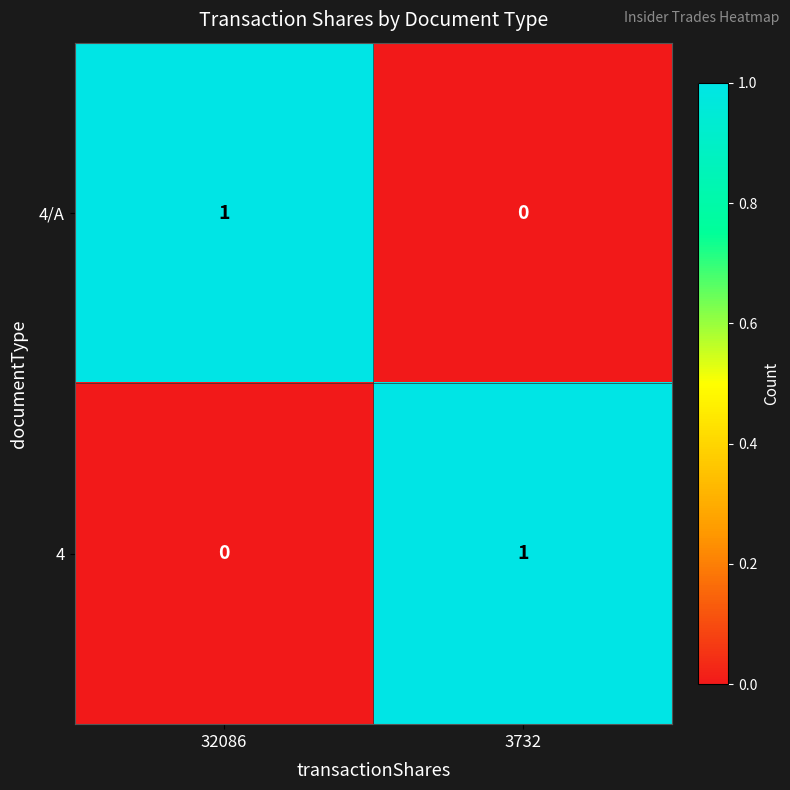

Rank the series at 32086 from highest to lowest value.

4/A, 4